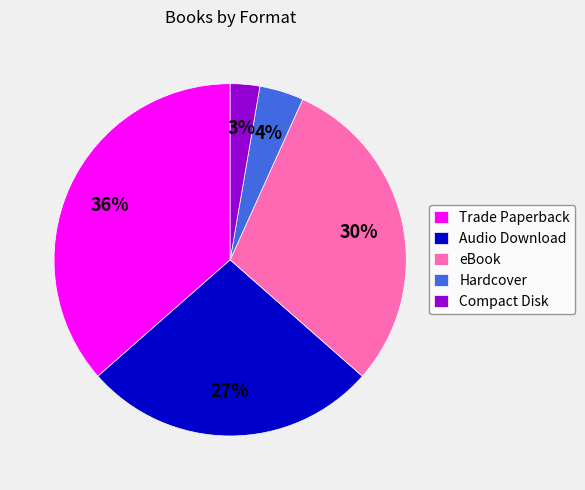

Which category has the smallest portion of the pie?

Compact Disk